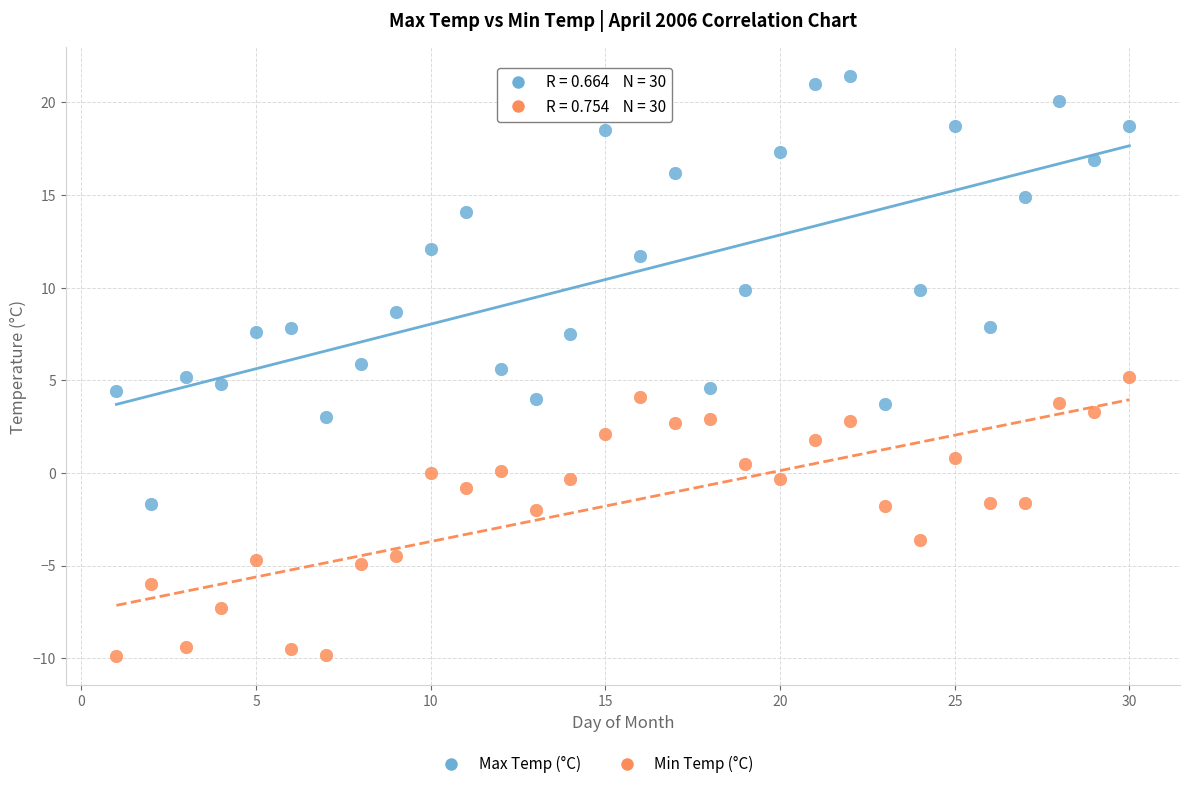

Which series has the widest spread of Y values?

Max Temp (°C)